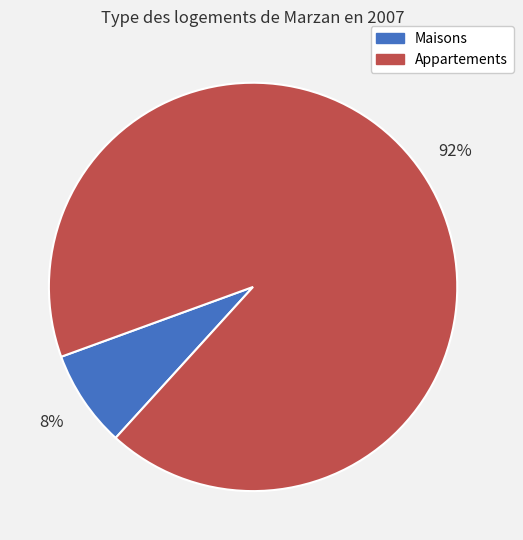

To the nearest percent, what is the average slice percentage?

50%